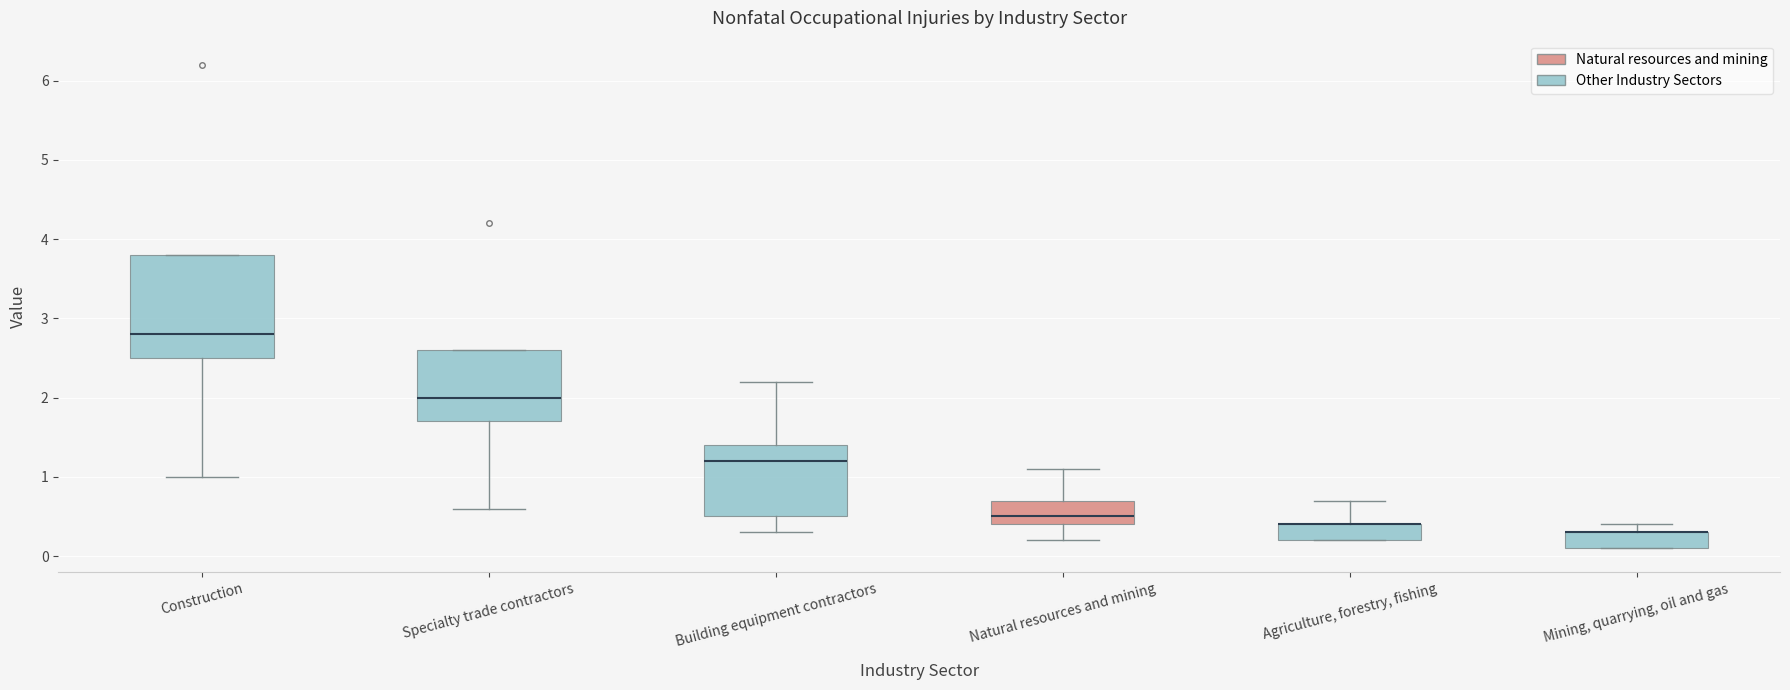

Reading left to right, read every box against the y-axis: the position of its median line, the range the box covers, and the ends of its whiskers. The values are not printed on the chart, so give them approximately, as read against the axis.

Construction: median 2.8, box 2.5 to 3.8, whiskers 1.0 to 3.8
Specialty trade contractors: median 2.0, box 1.7 to 2.6, whiskers 0.6 to 2.6
Building equipment contractors: median 1.2, box 0.5 to 1.4, whiskers 0.3 to 2.2
Natural resources and mining: median 0.5, box 0.4 to 0.7, whiskers 0.2 to 1.1
Agriculture, forestry, fishing: median 0.4 (drawn on the box's upper edge), box 0.2 to 0.4, whiskers 0.2 to 0.7
Mining, quarrying, oil and gas: median 0.3 (drawn on the box's upper edge), box 0.1 to 0.3, whiskers 0.1 to 0.4